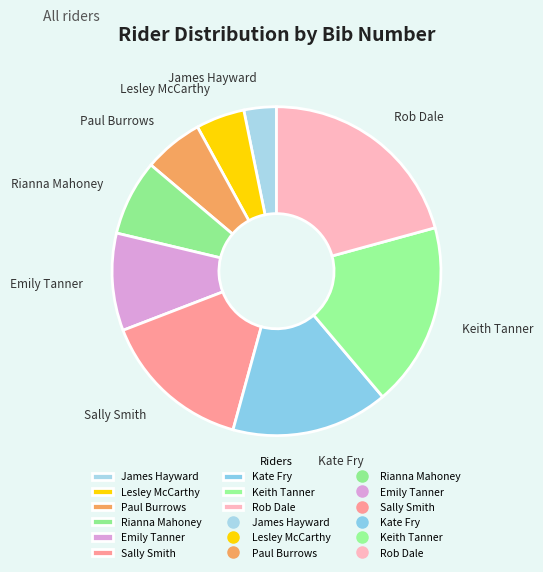

Is Rob Dale the majority of the pie?

No